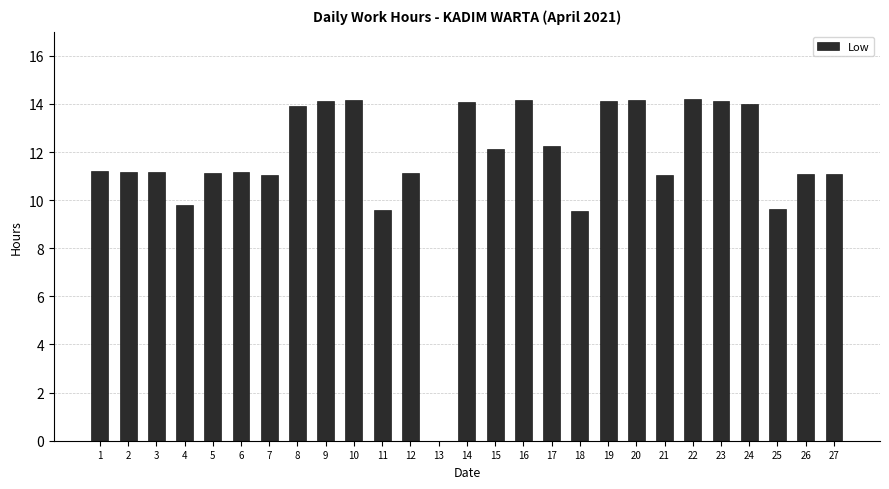

What is the maximum value shown in the chart?

14.2